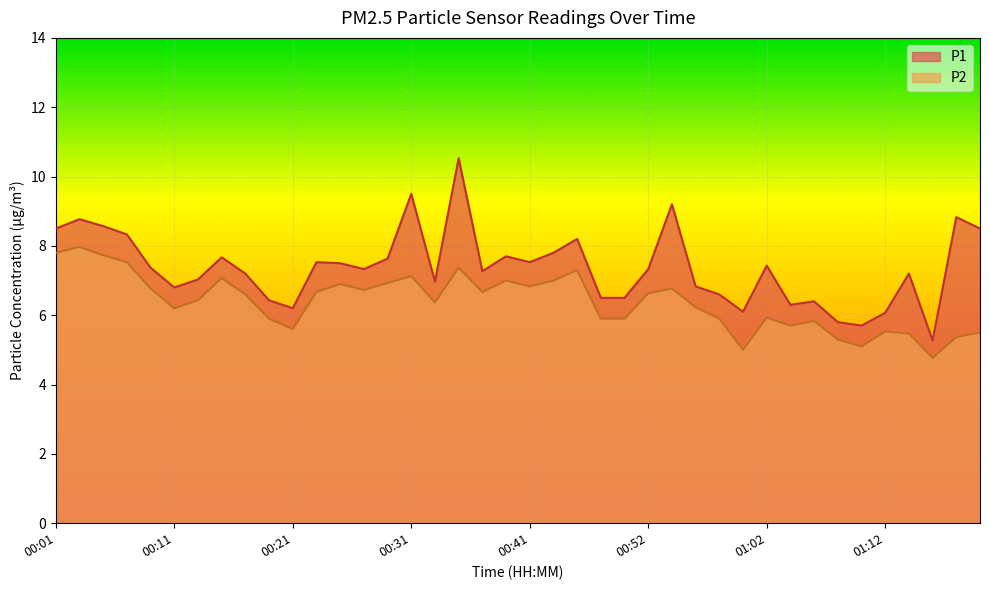

What is the smallest value displayed?

4.8